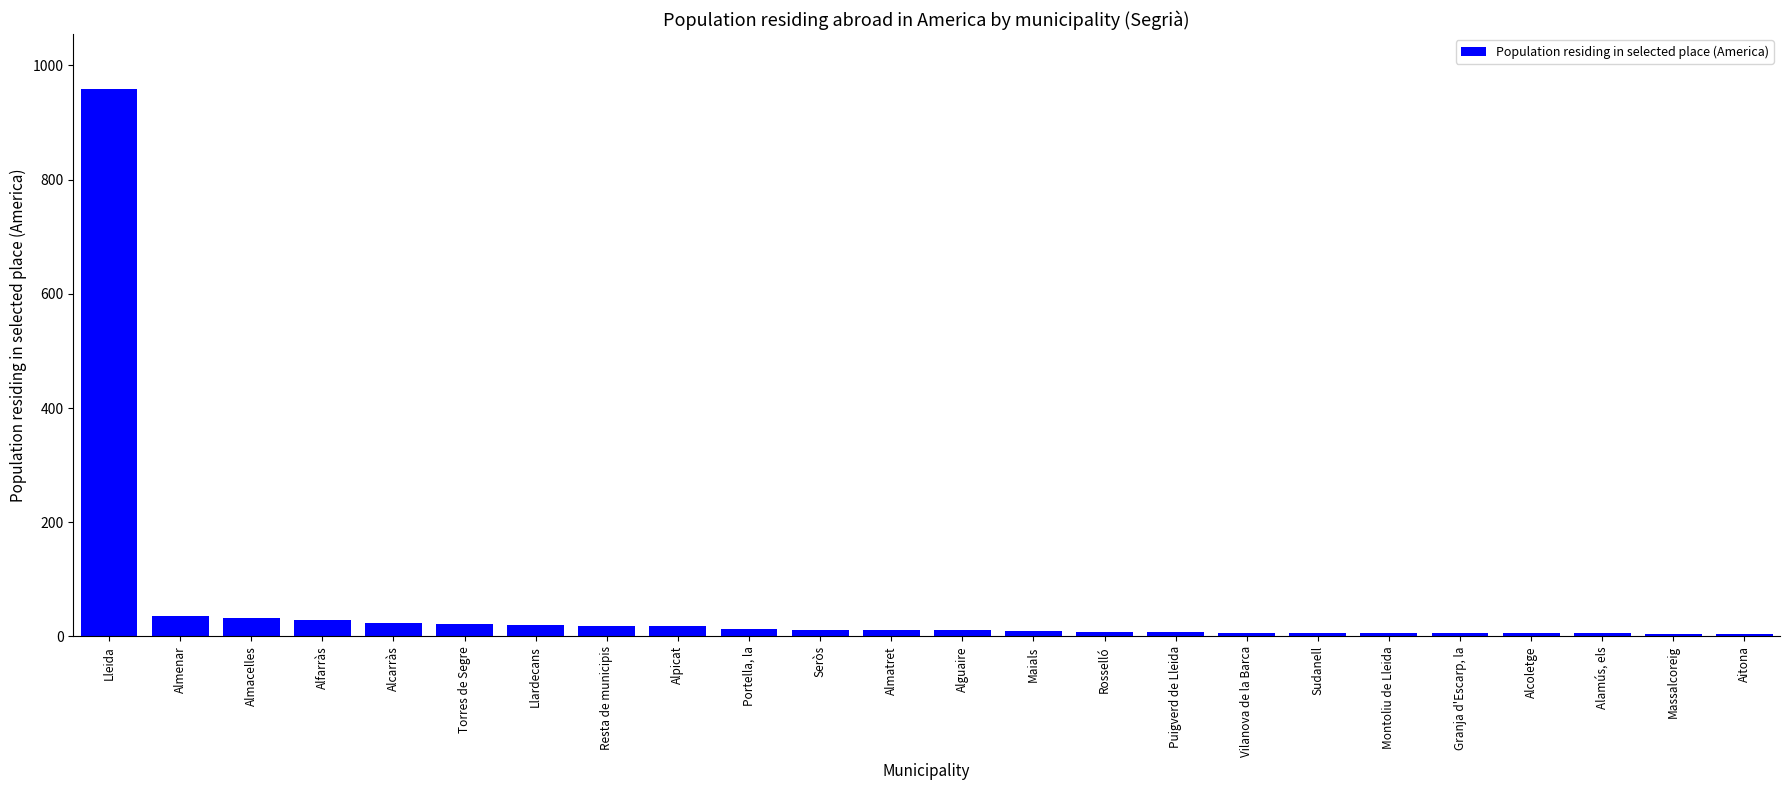

What is the average value?

53